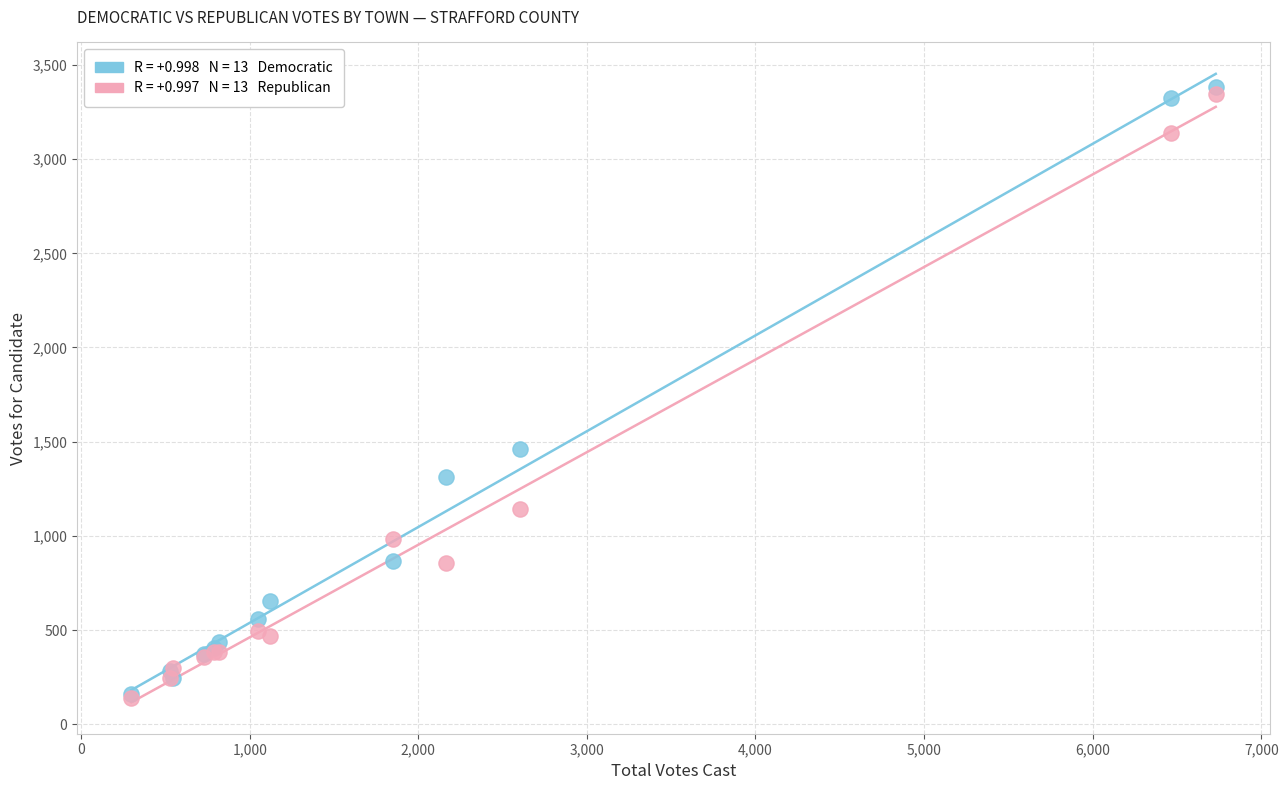

Across all series, what Y value is closest to 1760?

1459